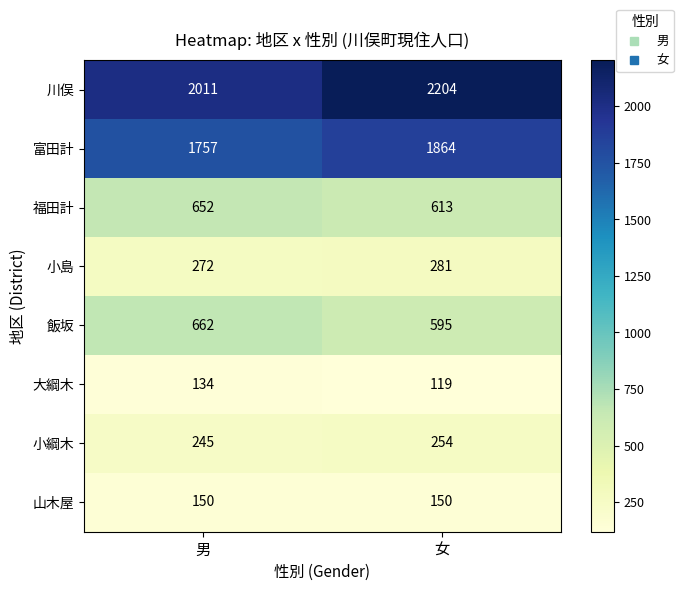

What is the difference between the maximum and minimum values in the 大綱木 series?

15